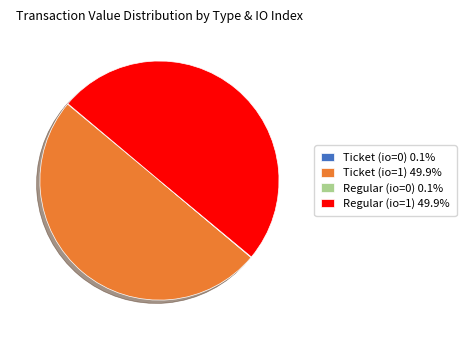

Combined, do Ticket (io=1) 49.9% and Regular (io=1) 49.9% account for over 50%?

Yes